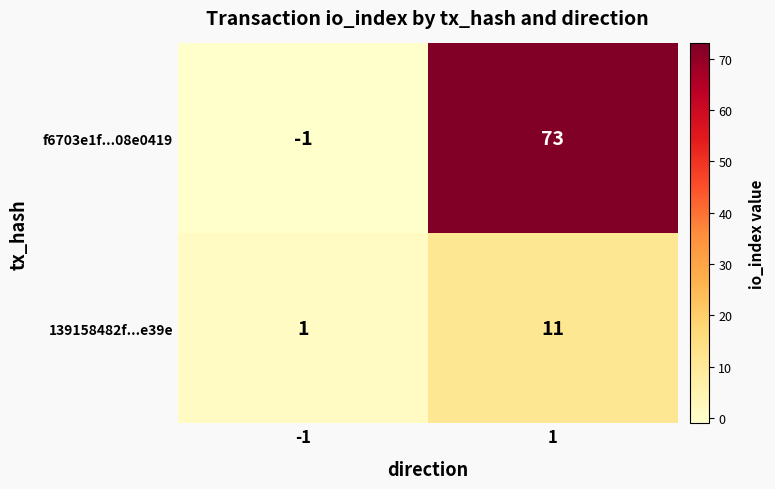

List the series in order of their peak value, lowest first.

139158482f...e39e, f6703e1f...08e0419